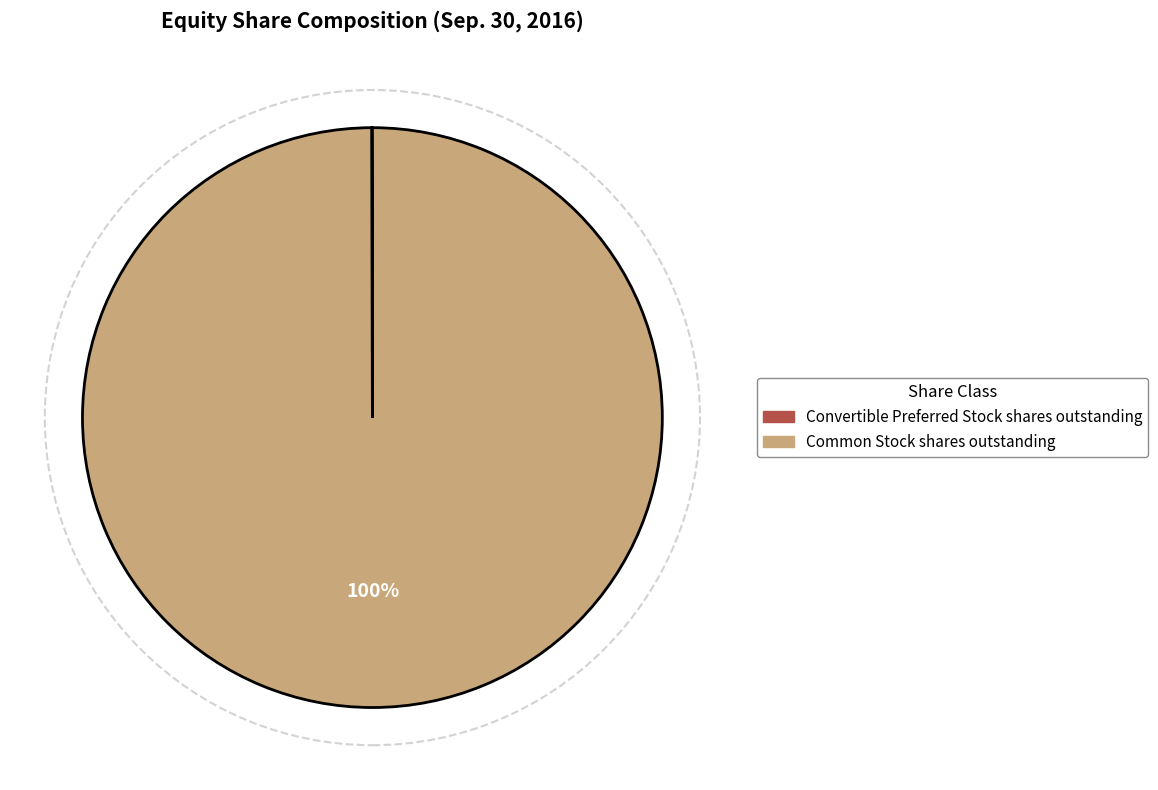

Which slice represents more than half of the pie?

Common Stock shares outstanding